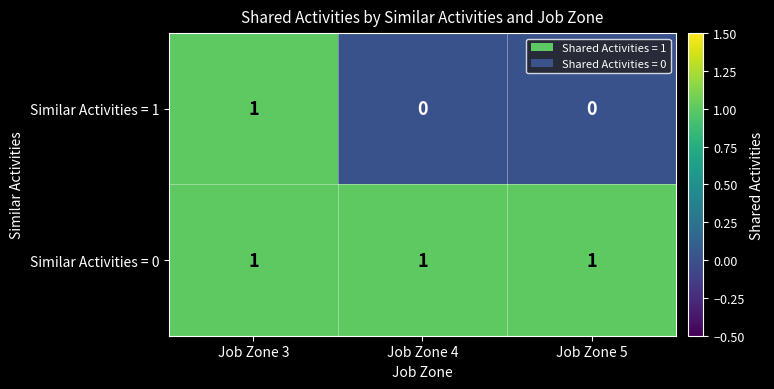

The value of Similar Activities = 0 at Job Zone 3 is 1. True or false?

True